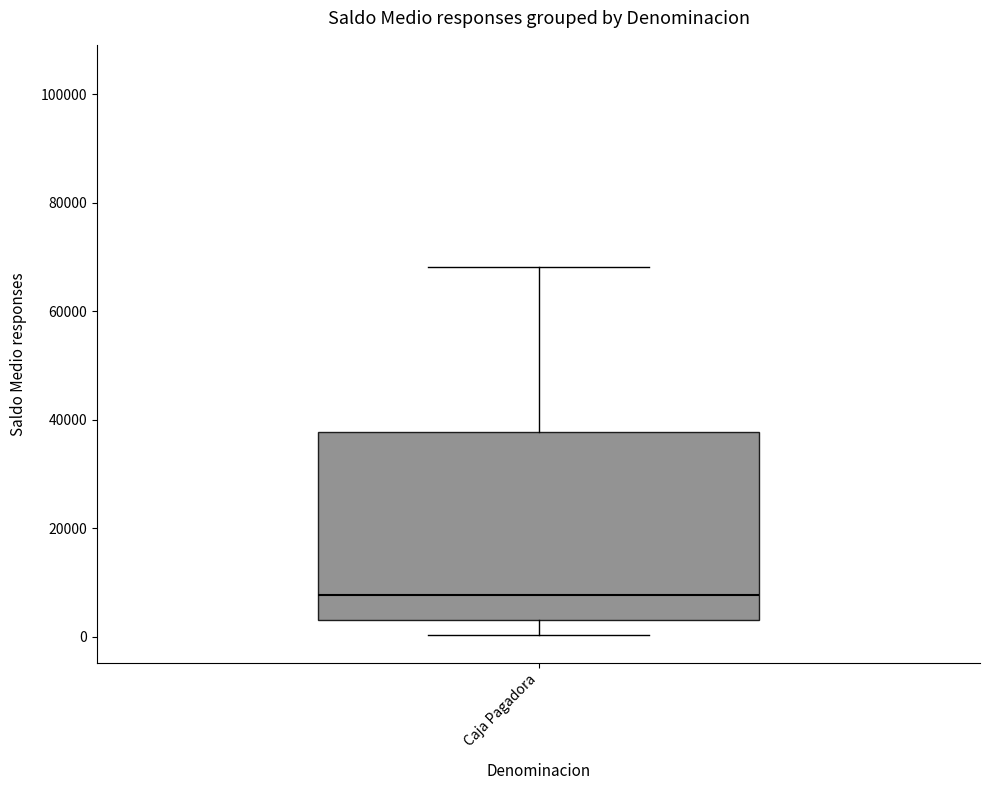

Where does the lower whisker of the box for Caja Pagadora end on the y-axis? The values are not printed on the chart, so give them approximately, as read against the axis.

0